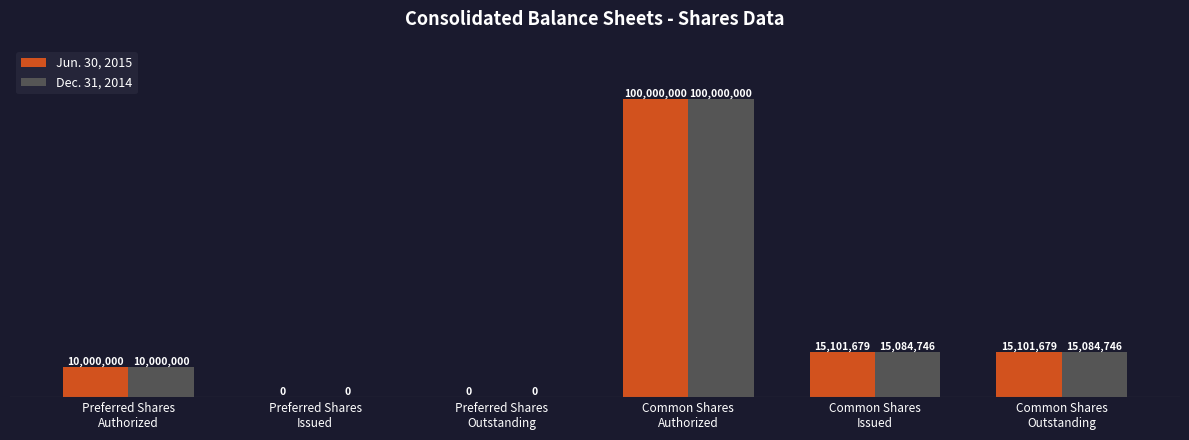

What is the sum of all Jun. 30, 2015 values?

140203358